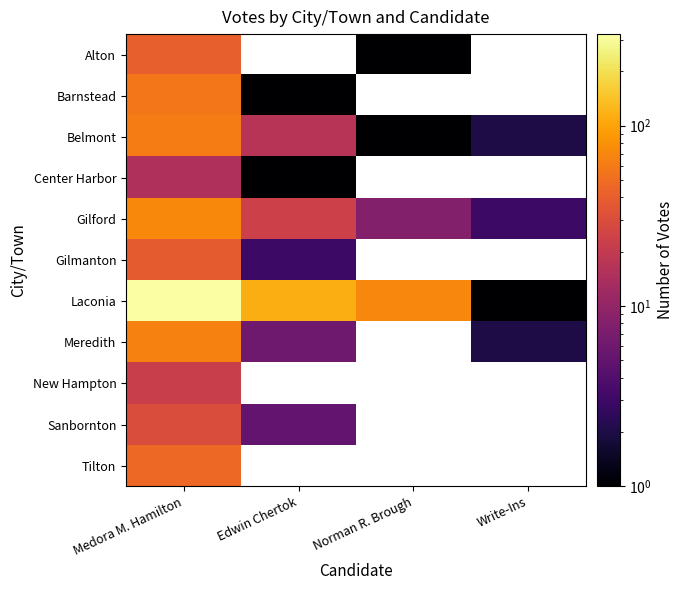

Is the value of Barnstead at Write-Ins greater than the value of Center Harbor at Write-Ins?

No